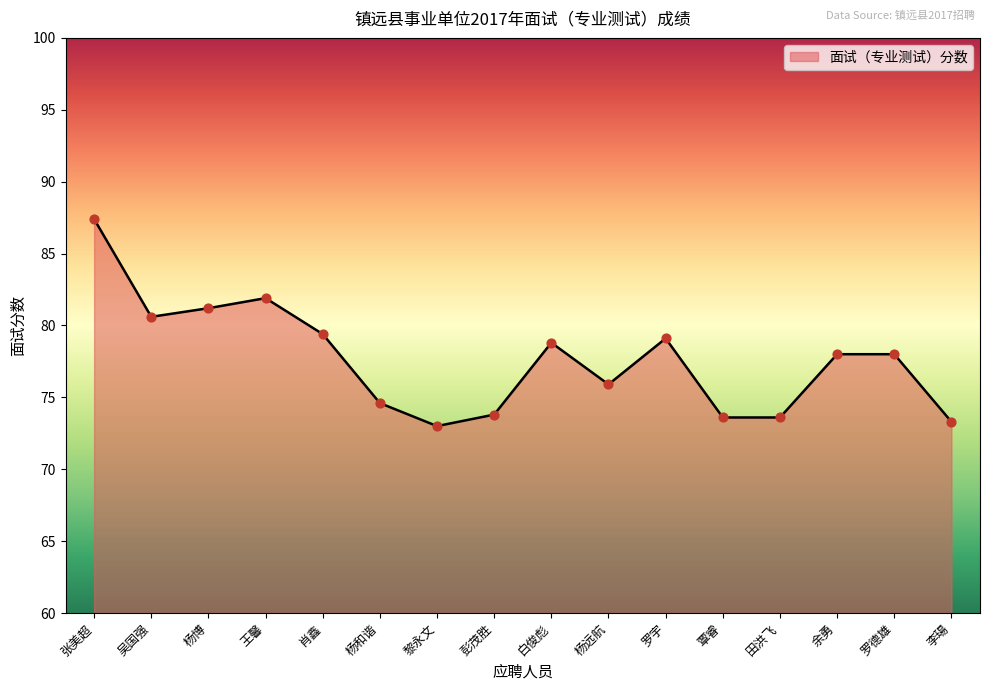

Approximately how many times larger is the value at 杨和谐 compared to 黎永文?

1.0